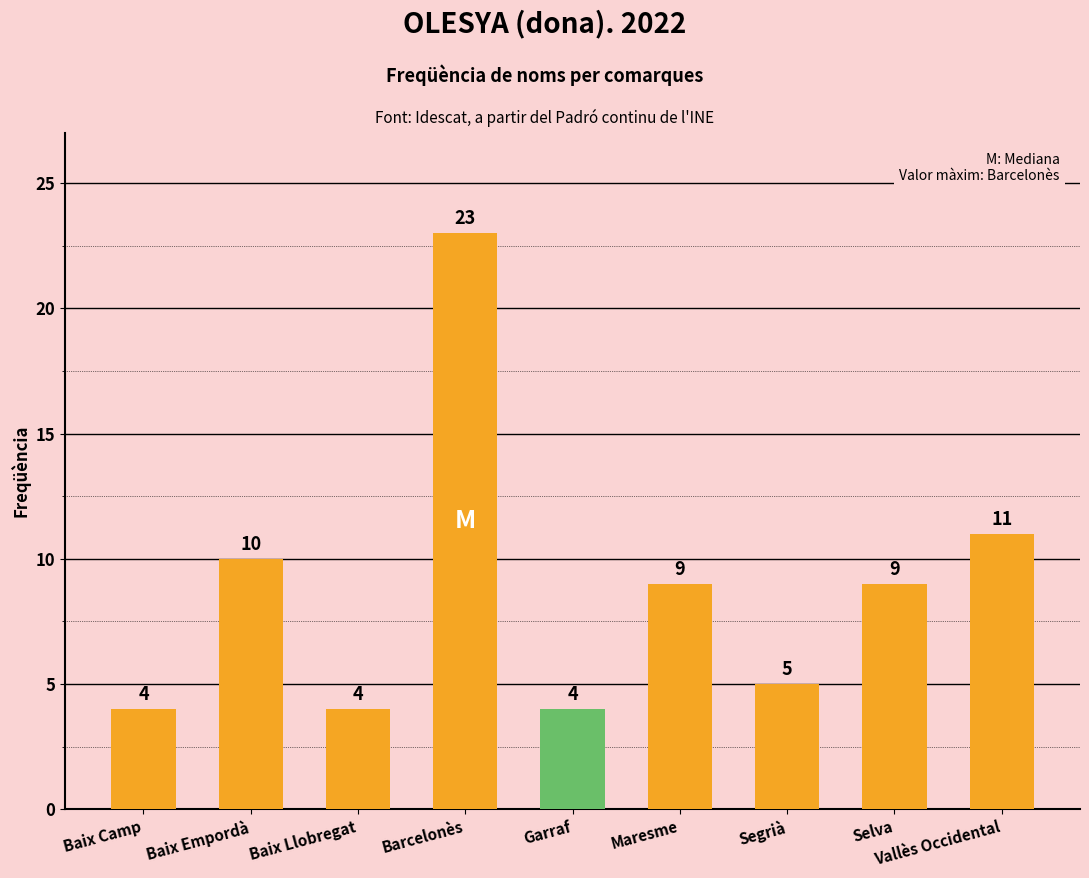

What is the smallest value displayed?

4